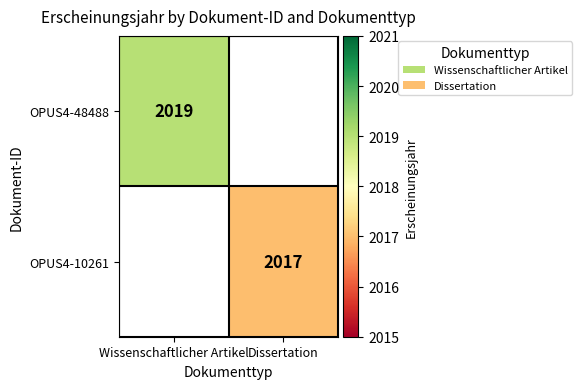

Is it true that OPUS4-10261 equals 2017 at Dissertation?

True